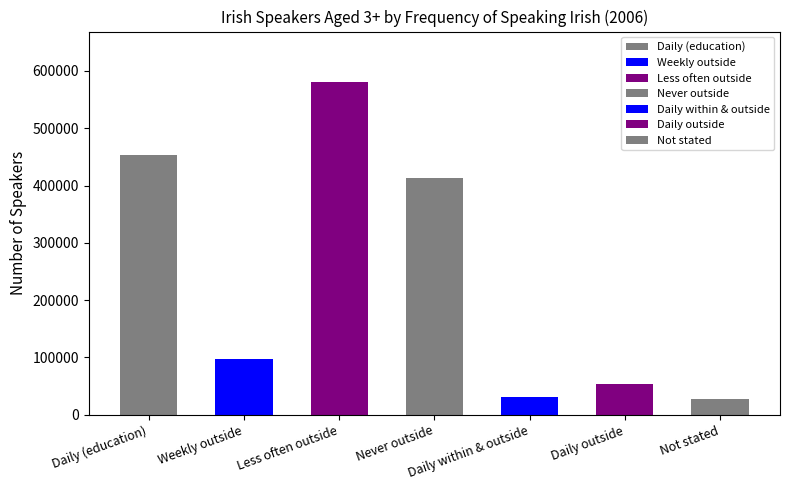

What is the sum of the values at Daily (education) and Less often outside?

1034781